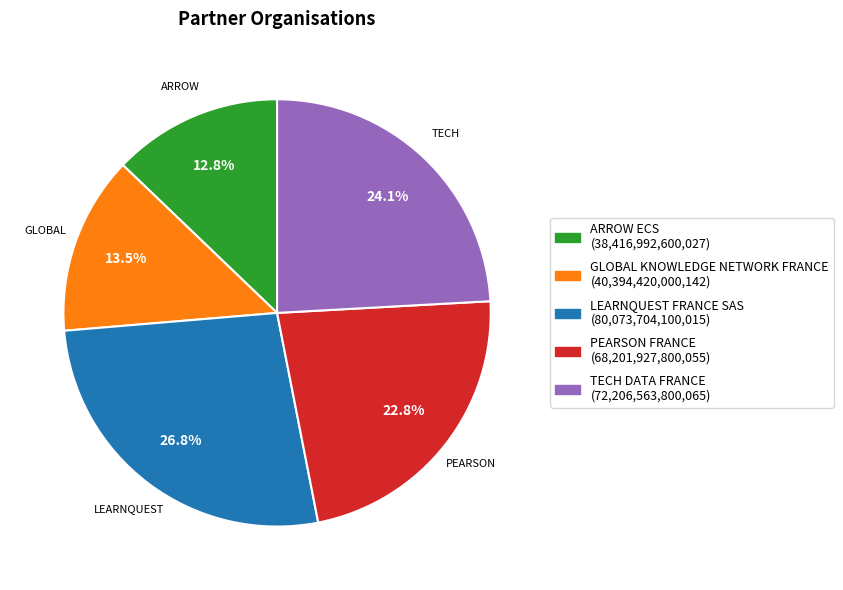

What is the smallest slice in the pie chart?

ARROW ECS